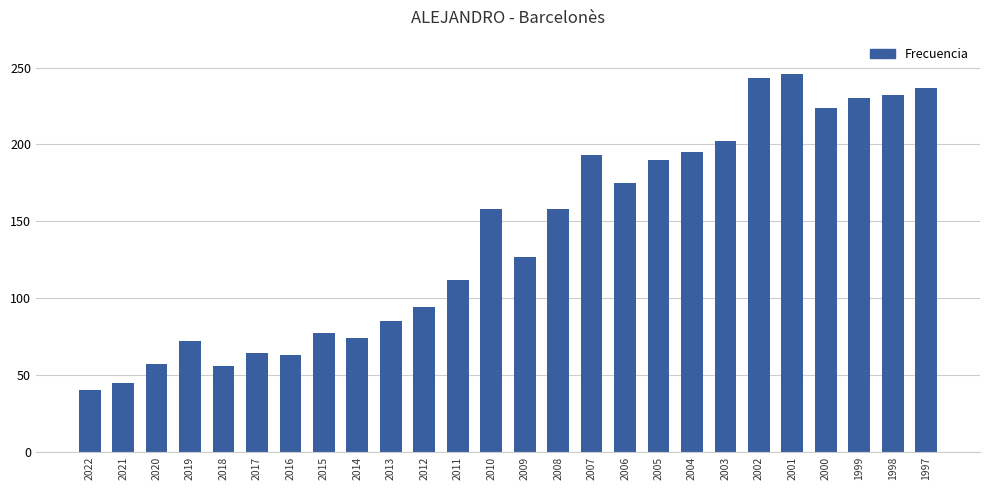

What value does the data have at 2019, to the nearest 5?

70